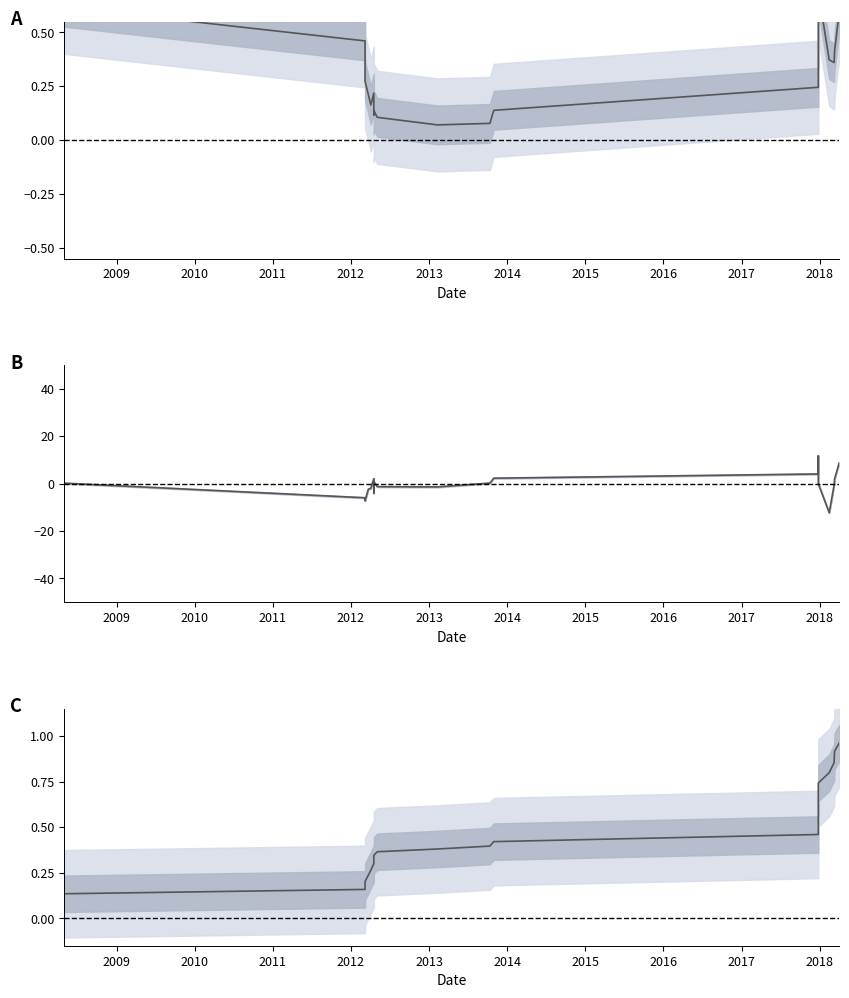

Is it true that the value at 2008 is 0.2?

False